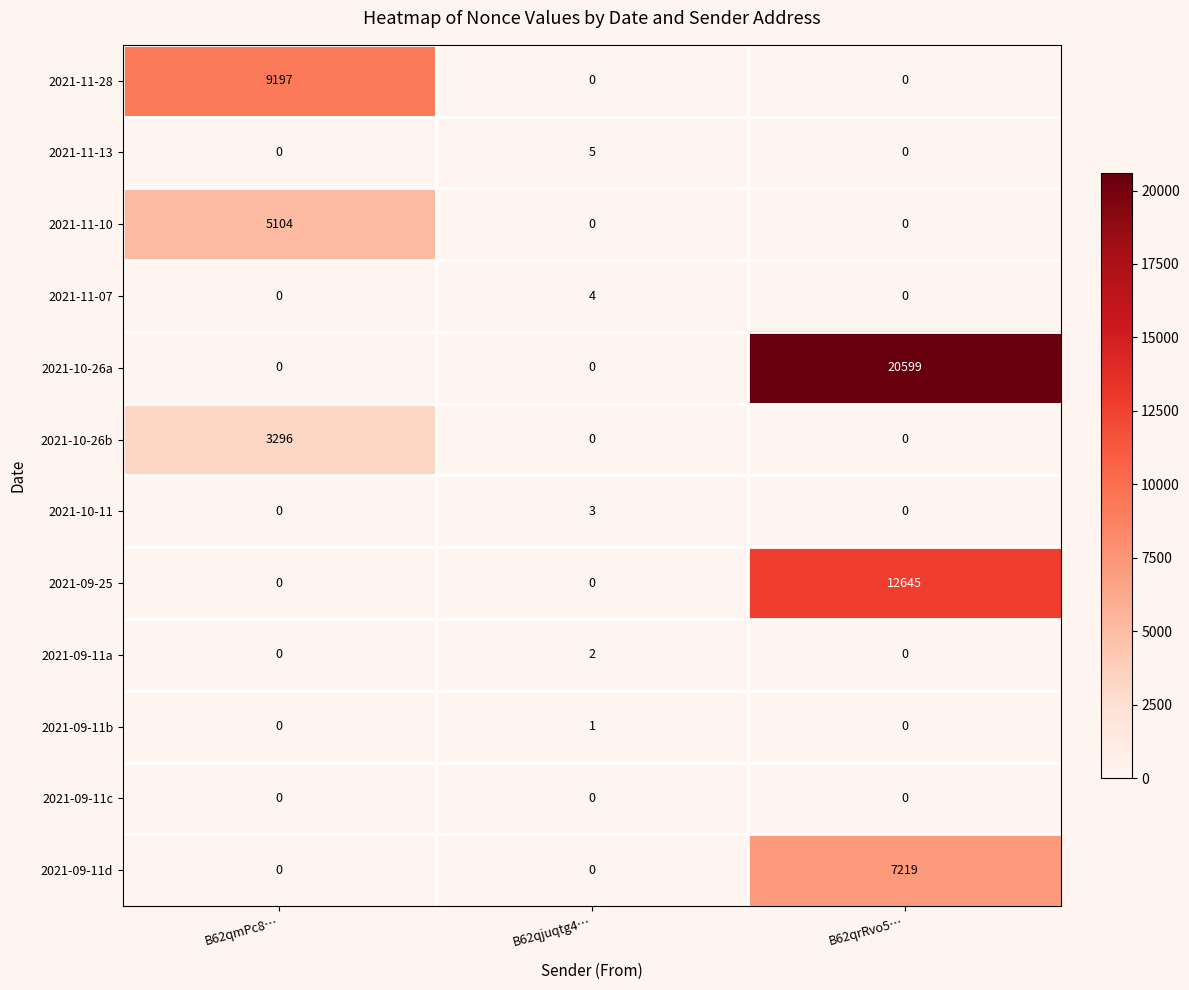

Which series has the largest total across all categories?

2021-10-26a